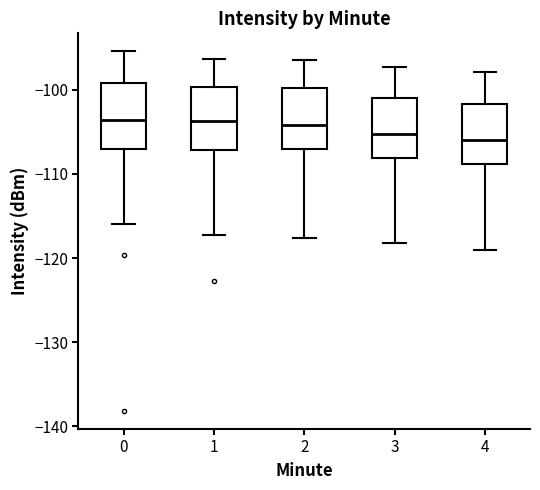

Reading left to right, read every box against the y-axis: the position of its median line, the range the box covers, and the ends of its whiskers. The values are not printed on the chart, so give them approximately, as read against the axis.

0: median -104, box -107 to -99, whiskers -116 to -95
1: median -104, box -107 to -100, whiskers -117 to -96
2: median -104, box -107 to -100, whiskers -118 to -96
3: median -105, box -108 to -101, whiskers -118 to -97
4: median -106, box -109 to -102, whiskers -119 to -98